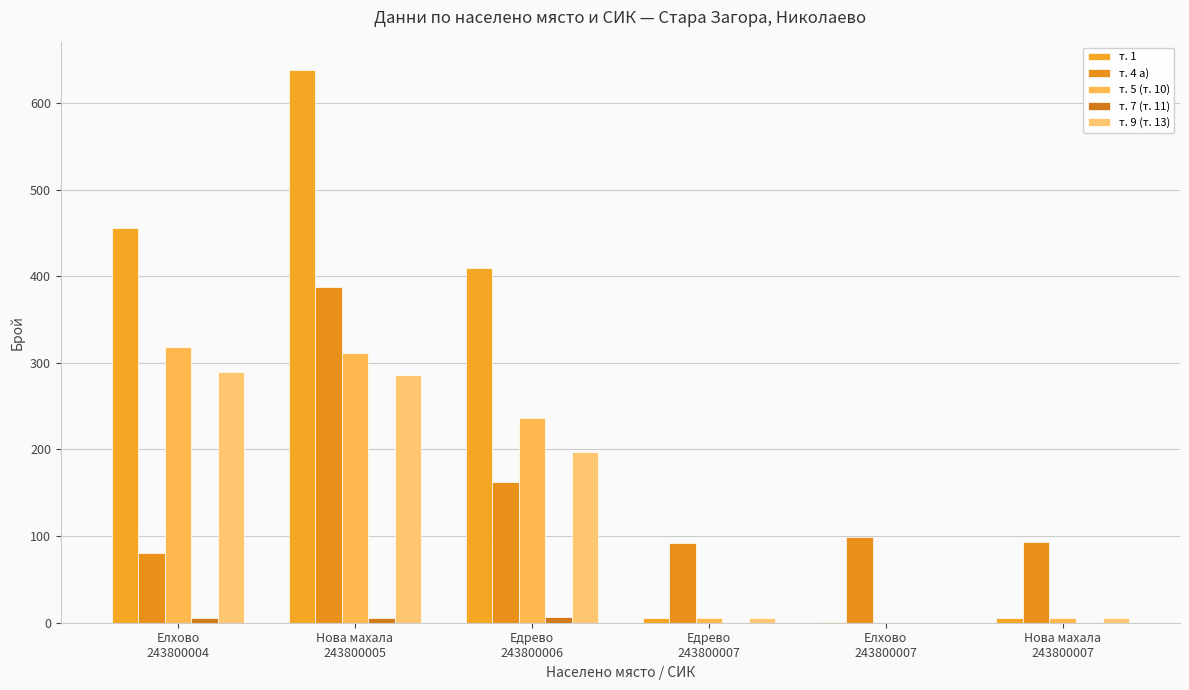

How many data points does each series have?

6